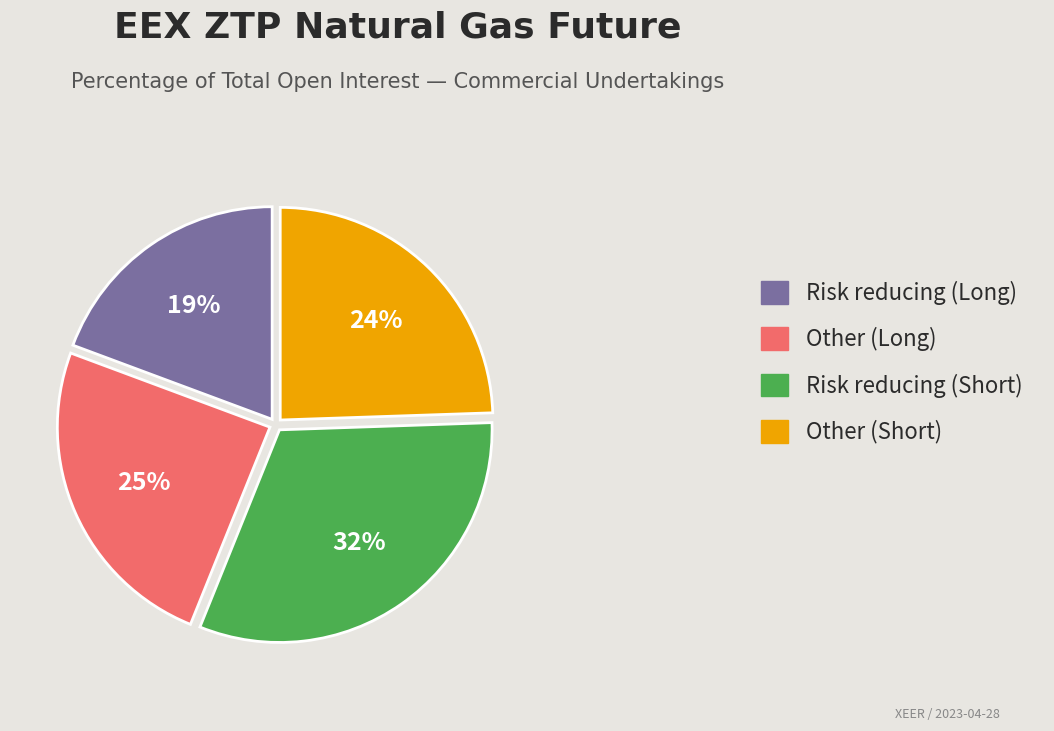

How many slices are in this pie chart?

4